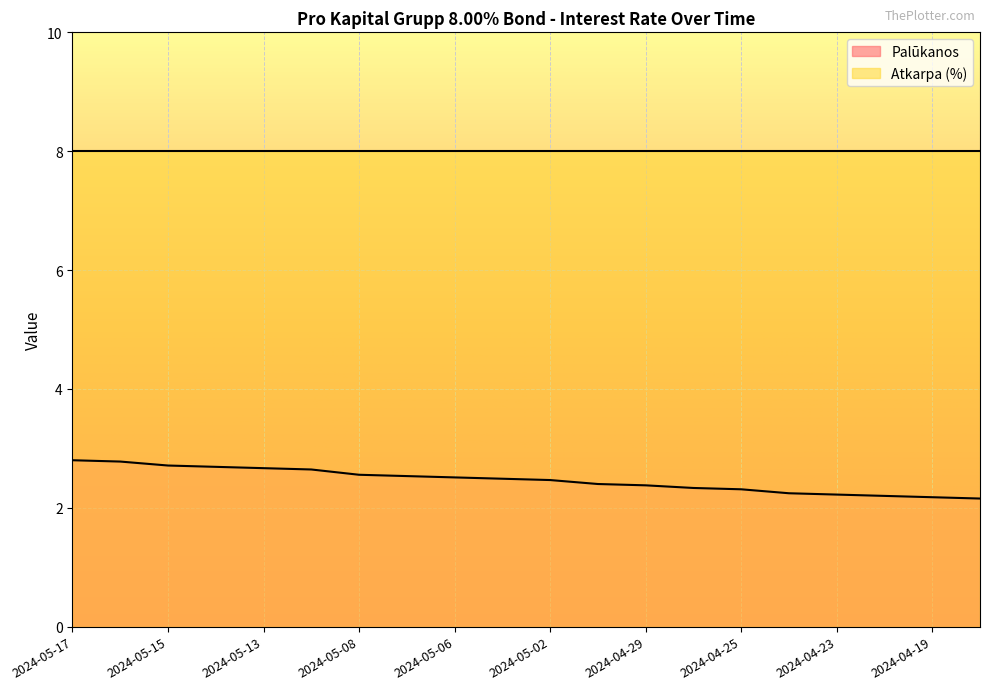

What is the change in value from 2024-05-03 to 2024-04-25?

-0.2